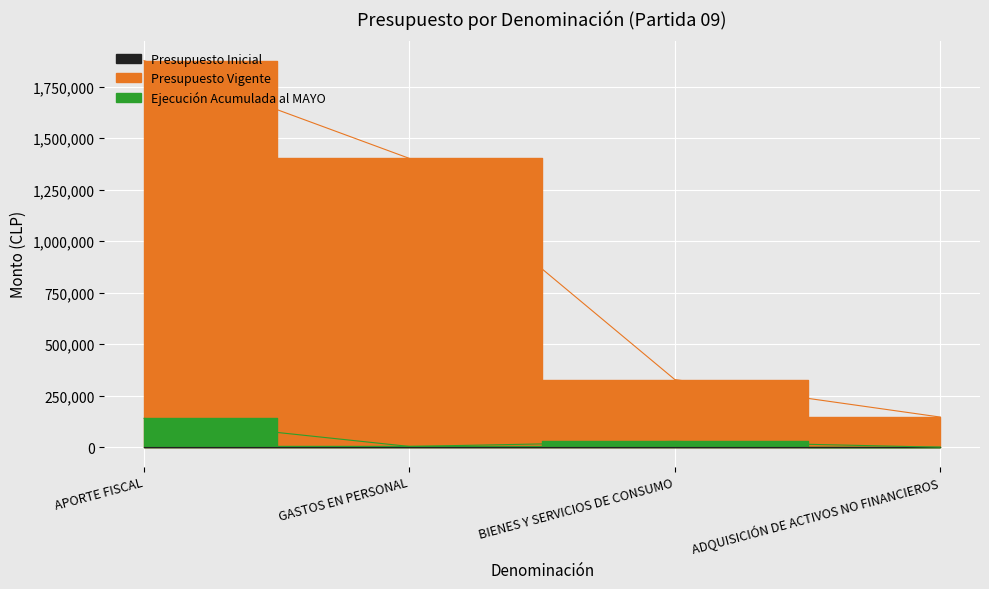

What is the highest value of the Presupuesto Vigente series?

1876364